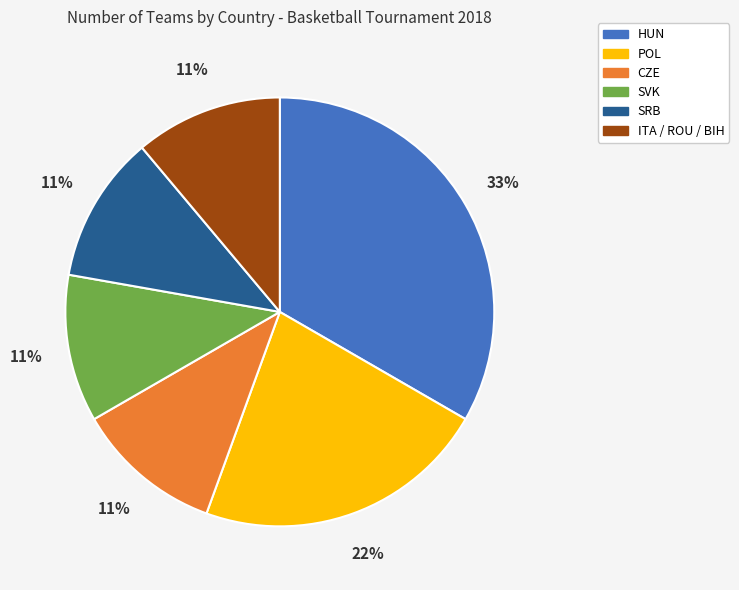

To the nearest percent, what is the average slice percentage?

17%